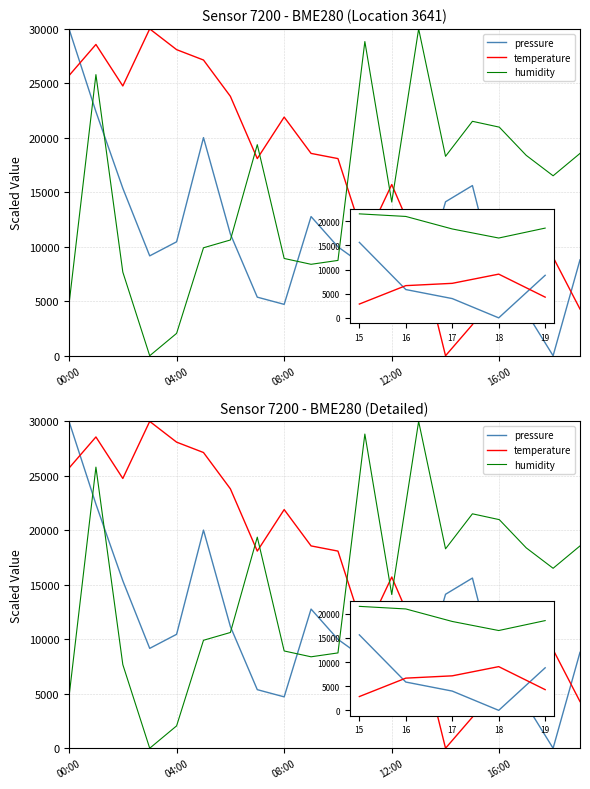

Which series changed the most between 12 and 13?

humidity